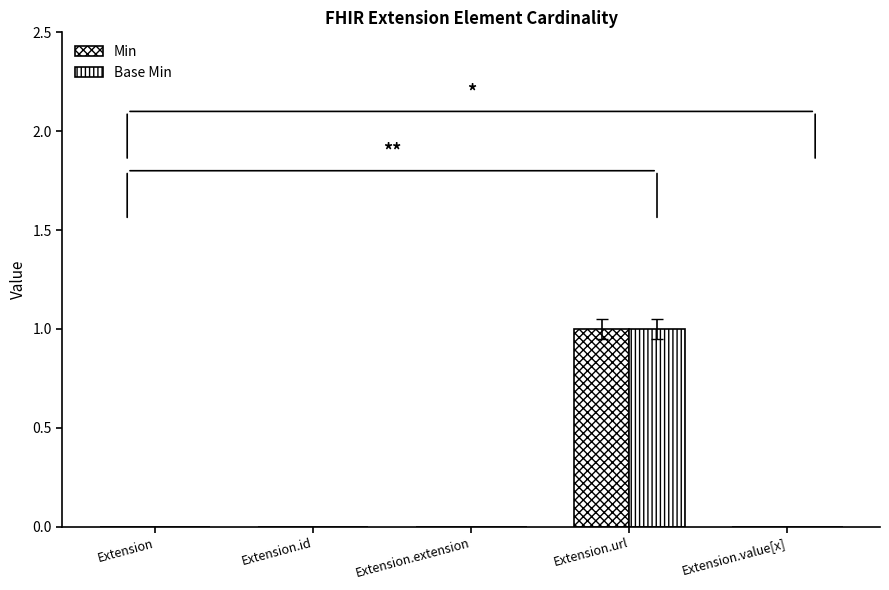

Does the chart contain stacked bars?

No